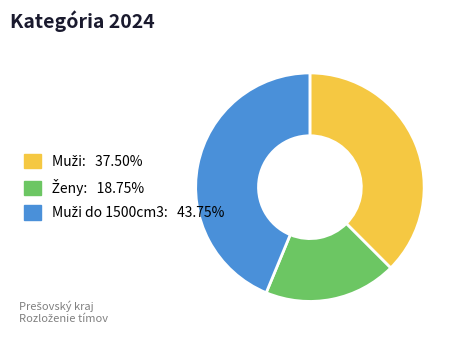

Is there a majority slice in this chart?

No